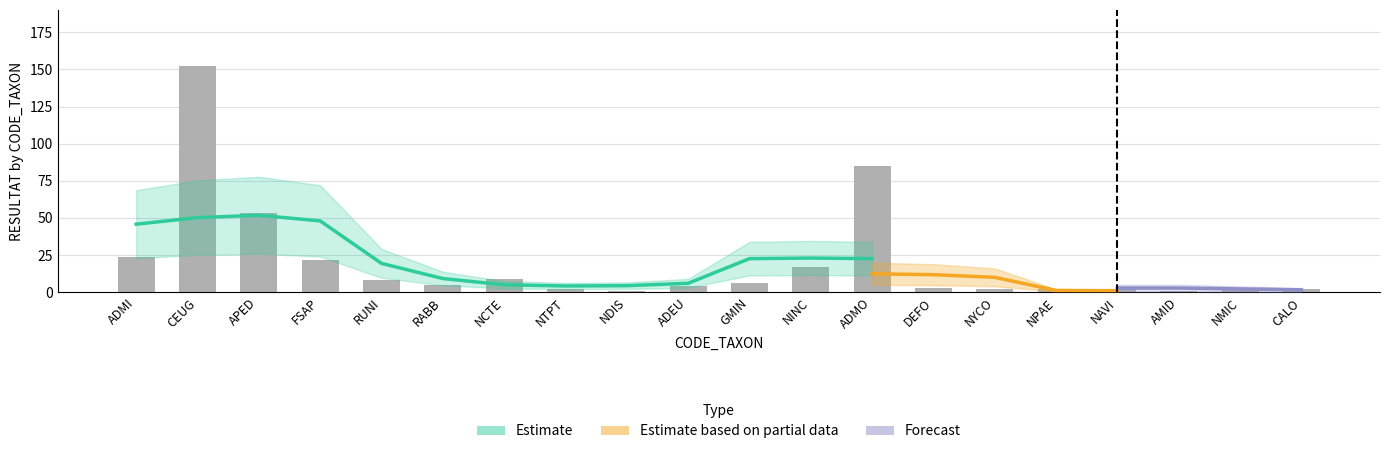

What is the sum of the Forecast values at NPAE and NAVI?

6